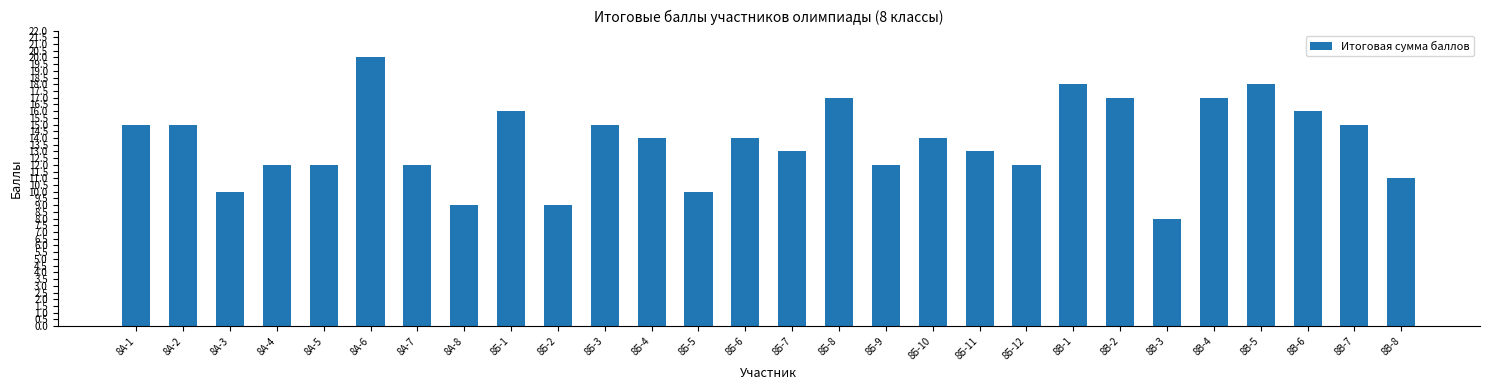

At which category does the chart reach its peak across all series?

8А-6